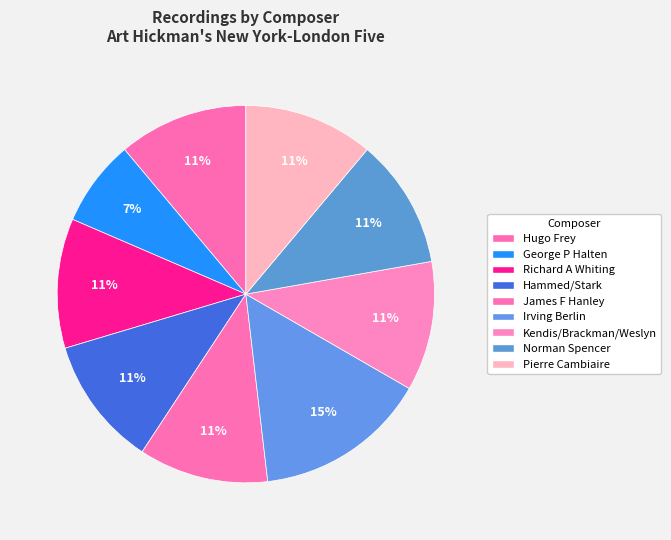

Count the number of slices in the pie.

9